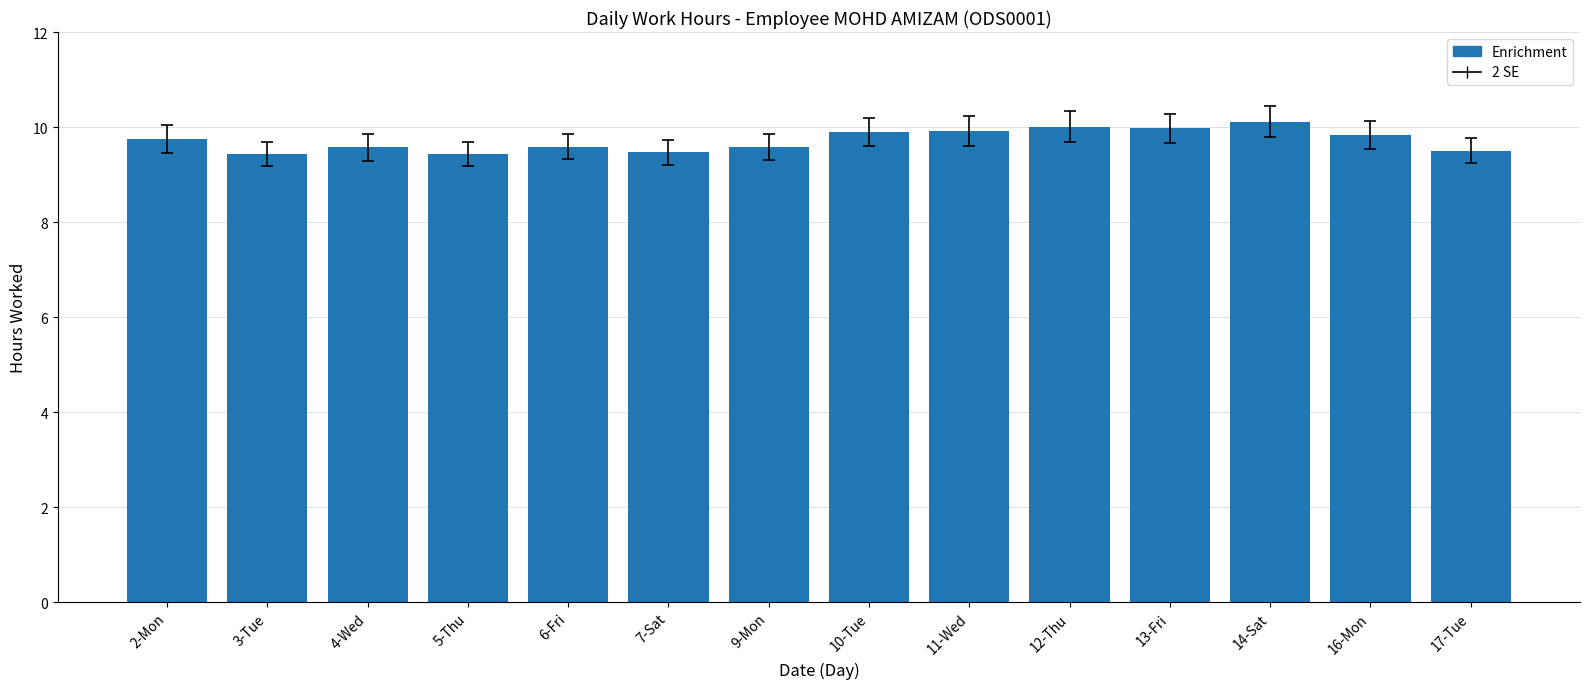

What is the label of the 11th bar from the left?

13-Fri